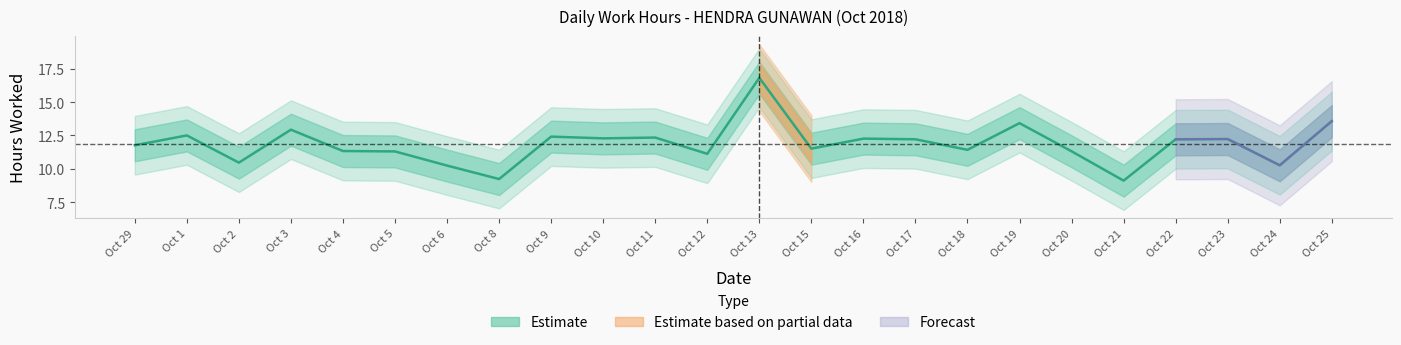

List the labels in order of value, largest first.

Oct 13, Oct 25, Oct 19, Oct 3, Oct 1, Oct 9, Oct 11, Oct 10, Oct 16, Oct 23, Oct 17, Oct 22, Oct 29, Oct 15, Oct 18, Oct 4, Oct 20, Oct 5, Oct 12, Oct 2, Oct 24, Oct 6, Oct 8, Oct 21